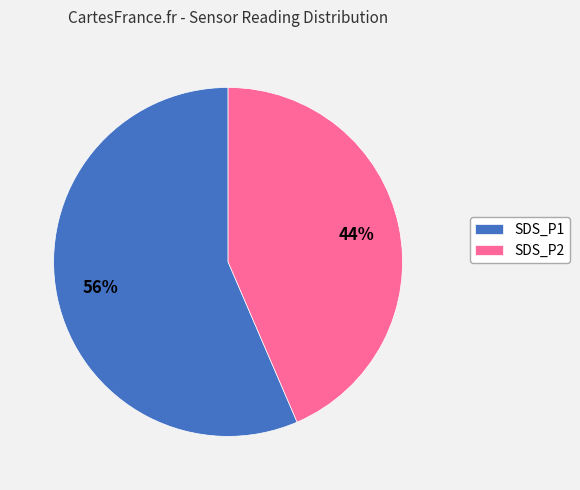

Is it true that SDS_P2 is 57% of the pie?

False